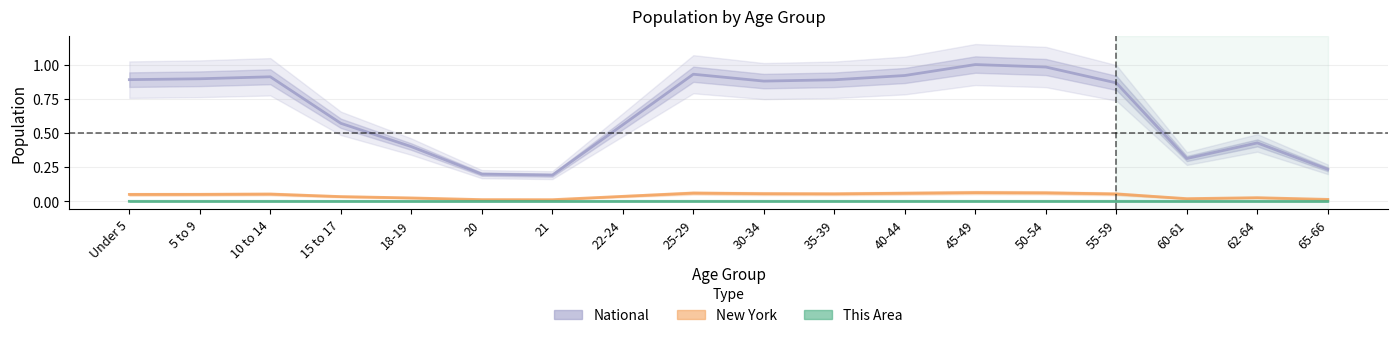

At how many categories does at least one series exceed 0?

18